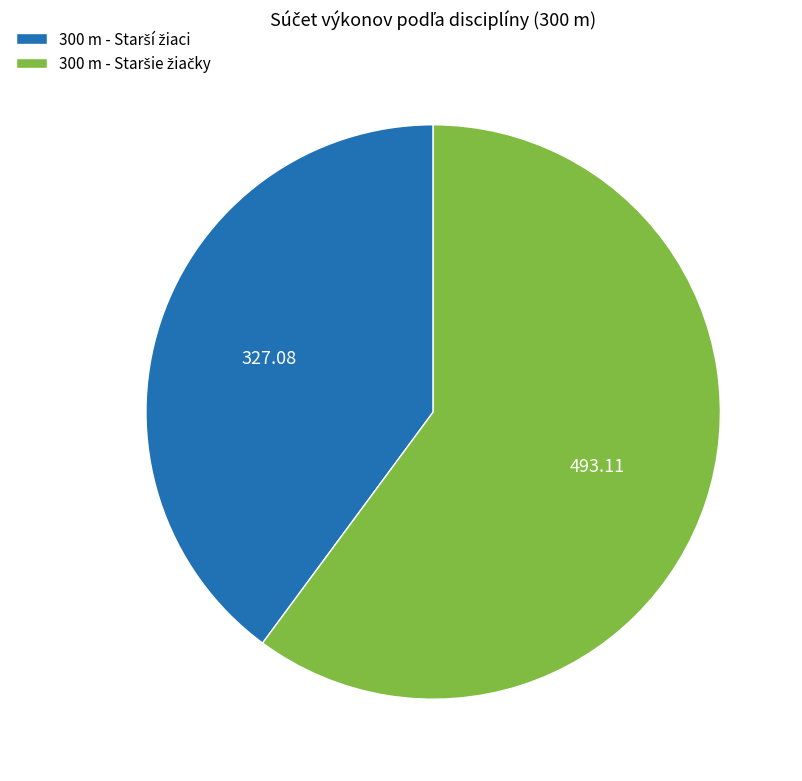

Does any single category account for the majority?

Yes